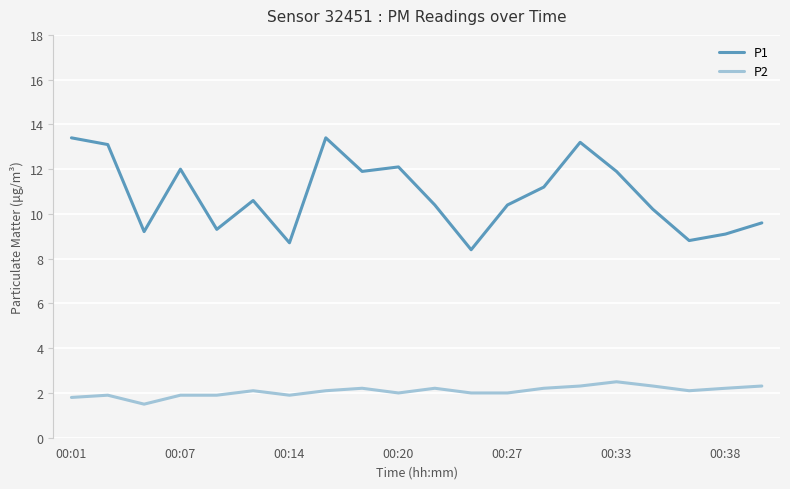

What is the difference between the second highest and second lowest values in the P1 series?

4.7